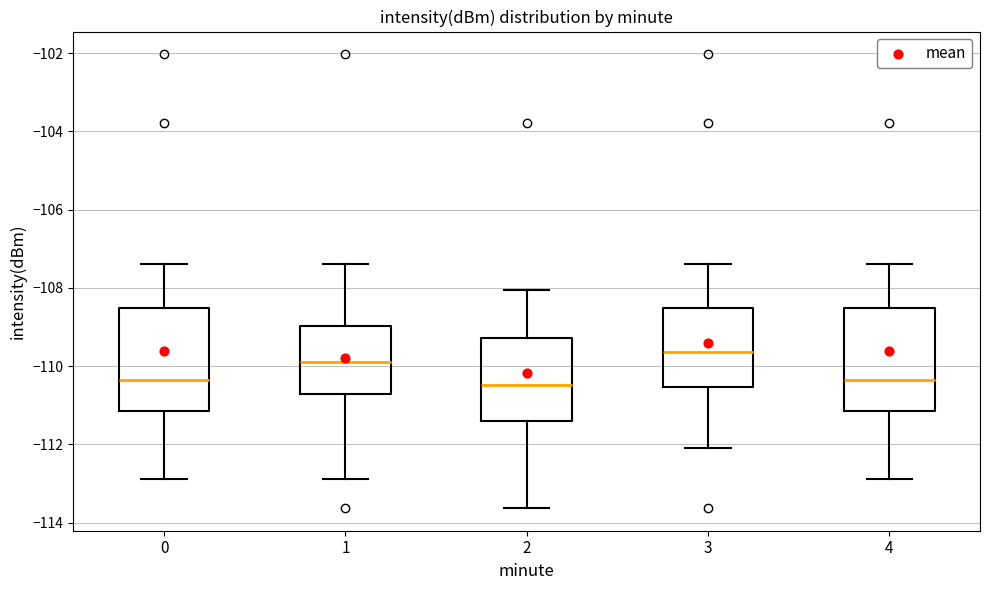

Reading left to right, read every box against the y-axis: the position of its median line, the range the box covers, and the ends of its whiskers. The values are not printed on the chart, so give them approximately, as read against the axis.

0: median -110.4, box -111.2 to -108.6, whiskers -112.8 to -107.4
1: median -109.8, box -110.8 to -109.0, whiskers -112.8 to -107.4
2: median -110.4, box -111.4 to -109.2, whiskers -113.6 to -108.0
3: median -109.6, box -110.6 to -108.6, whiskers -112.0 to -107.4
4: median -110.4, box -111.2 to -108.6, whiskers -112.8 to -107.4